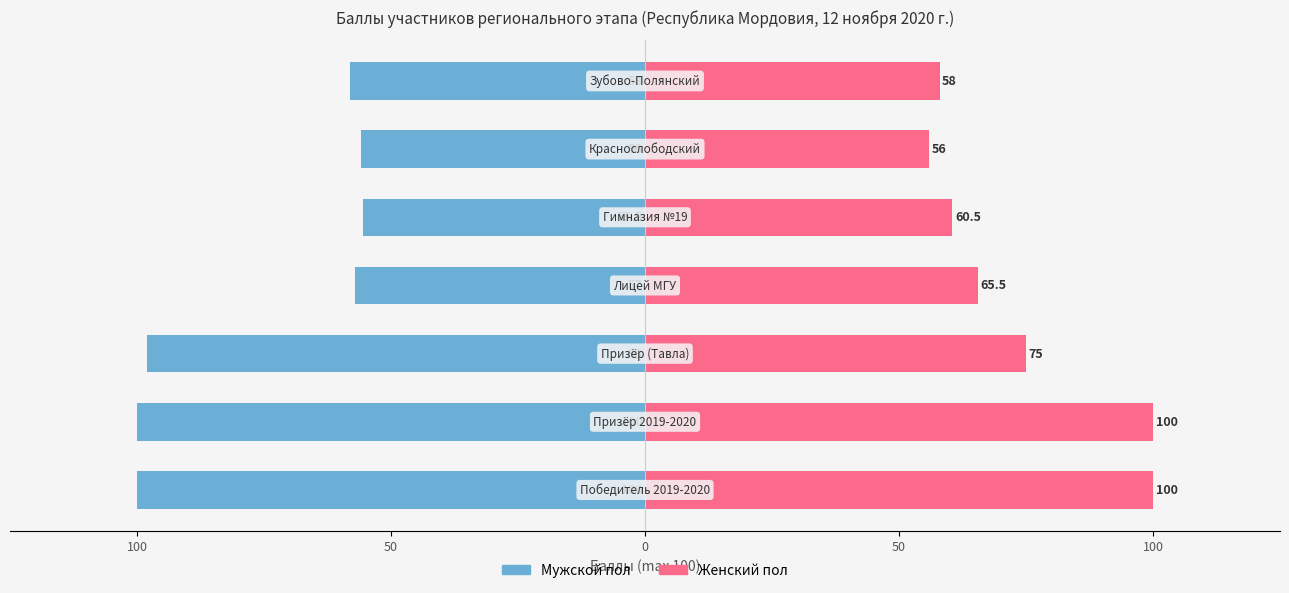

Which series has the largest total across all categories?

Женский пол